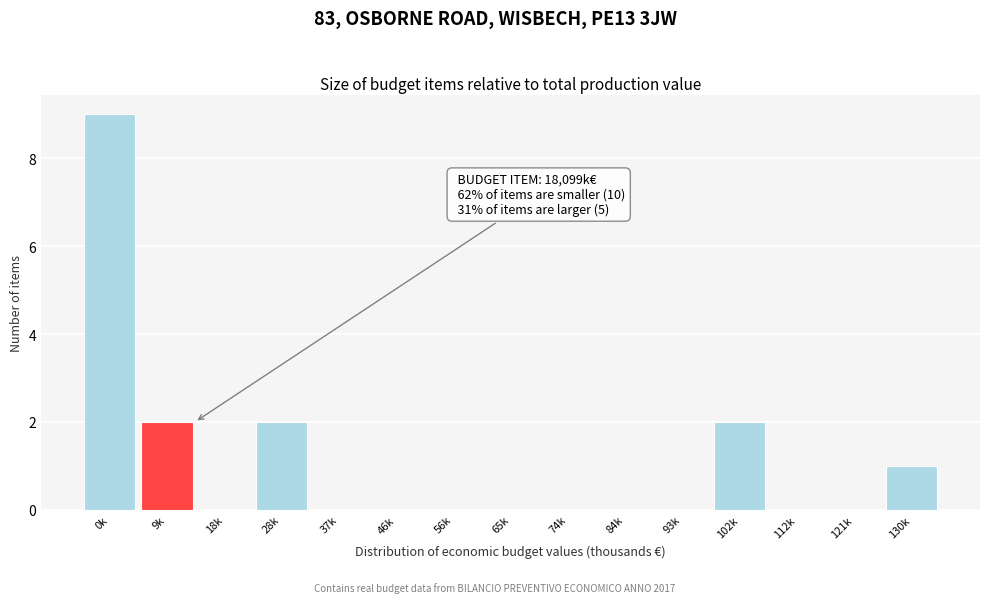

Reading left to right, what are all the values shown in this chart?

0k=9	9k=2	18k=0	28k=2	37k=0	46k=0	56k=0	65k=0	74k=0	84k=0	93k=0	102k=2	112k=0	121k=0	130k=1